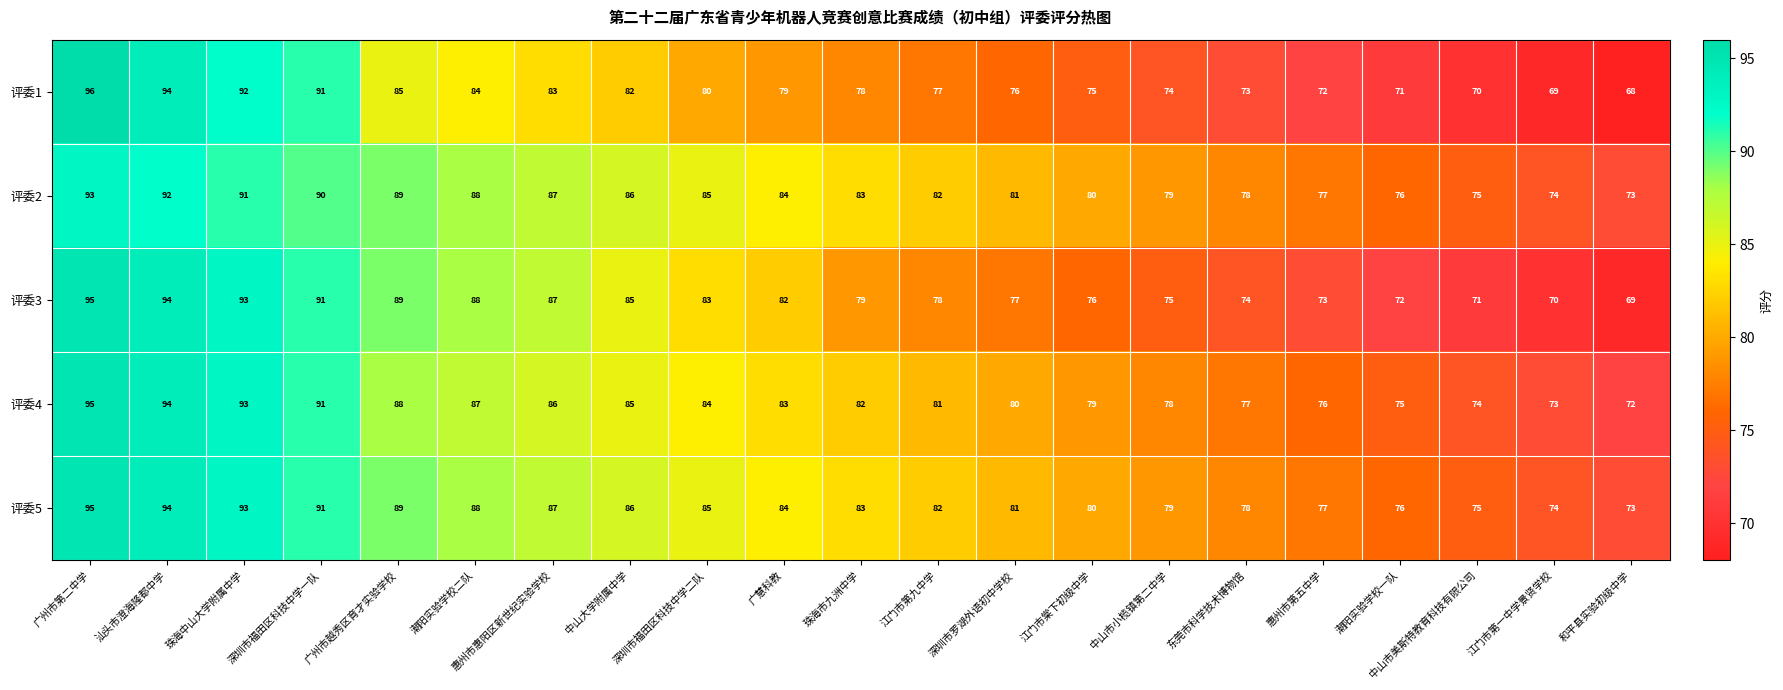

Which series has the largest range (max minus min)?

评委1